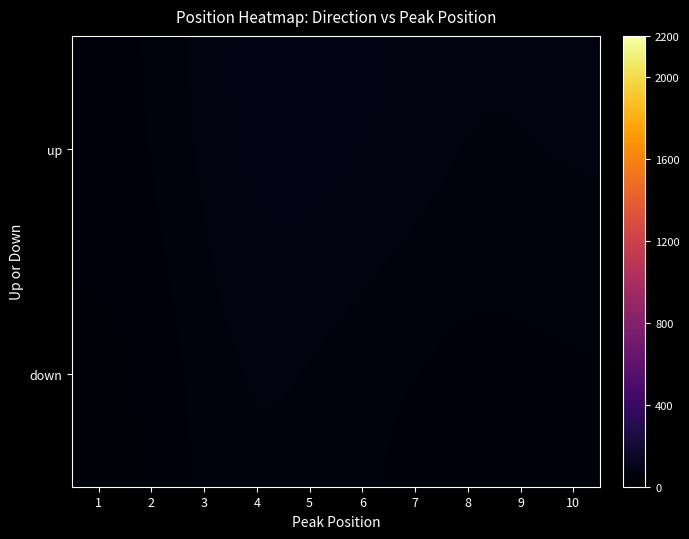

Count the number of categories in the chart.

10